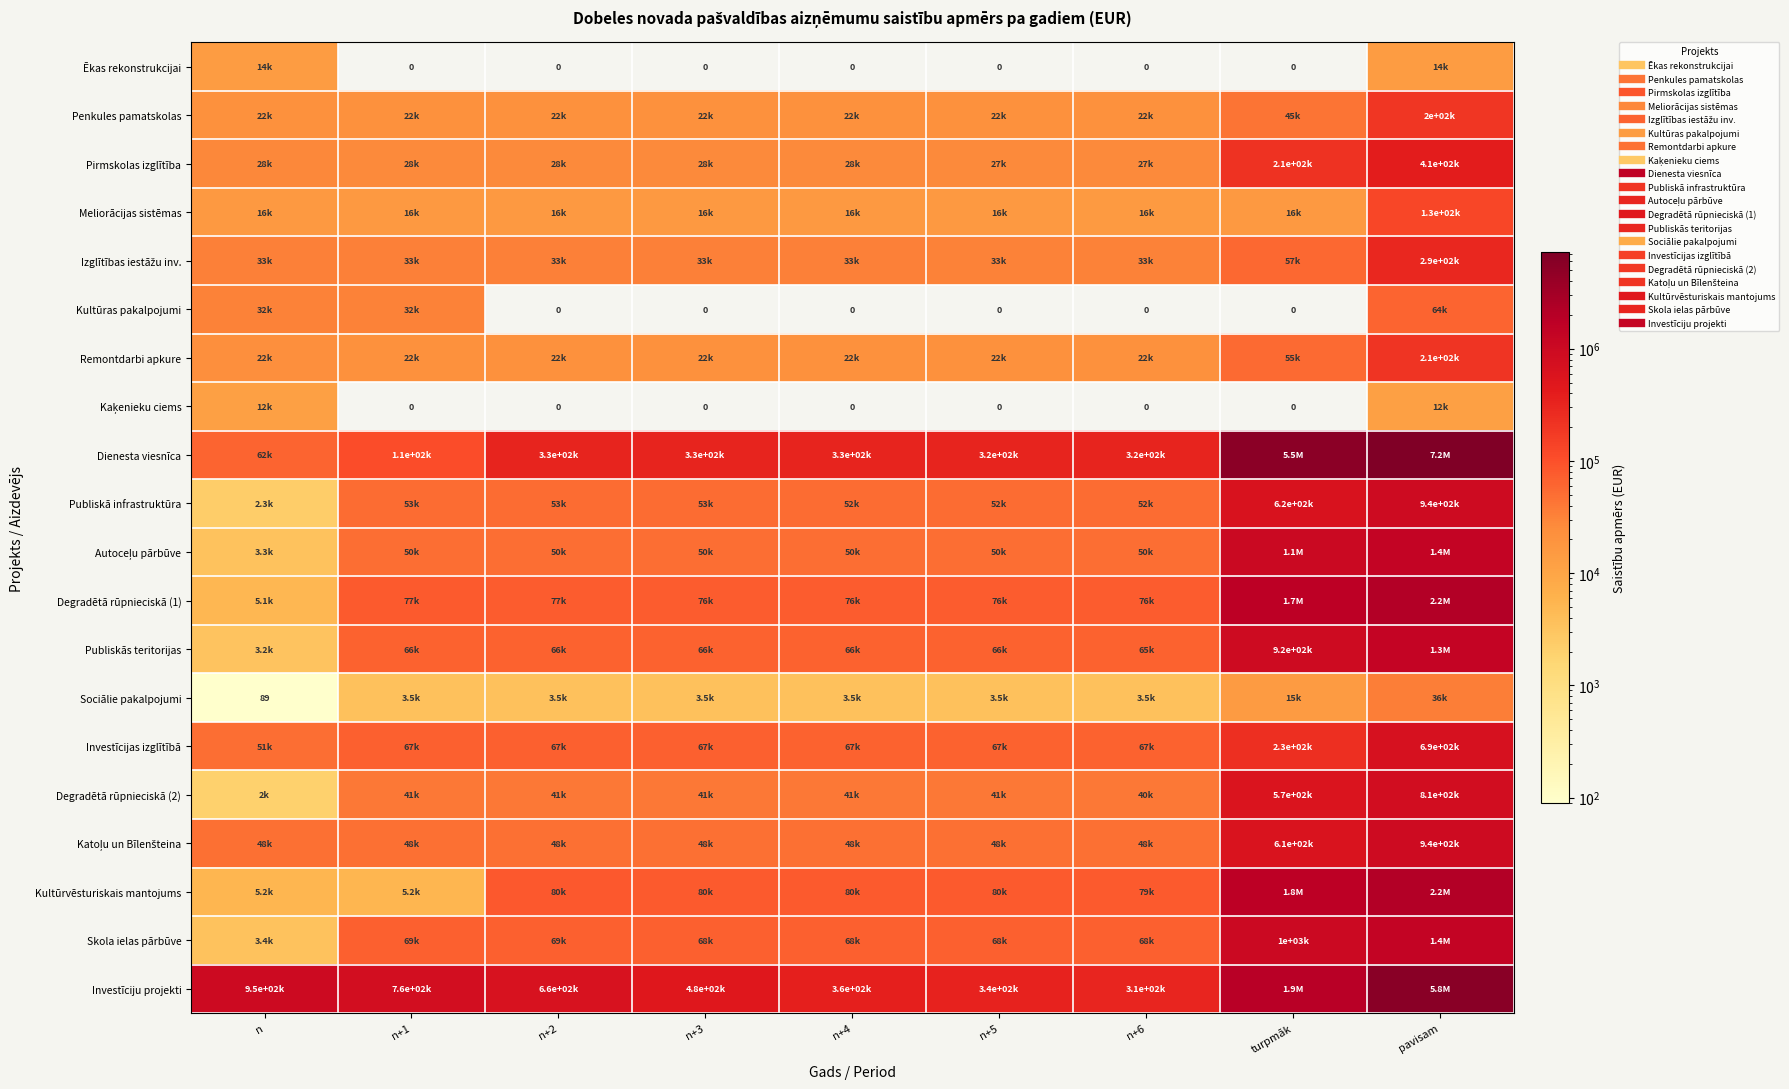

What is the sum of all Publiskā infrastruktūra values?

1872524